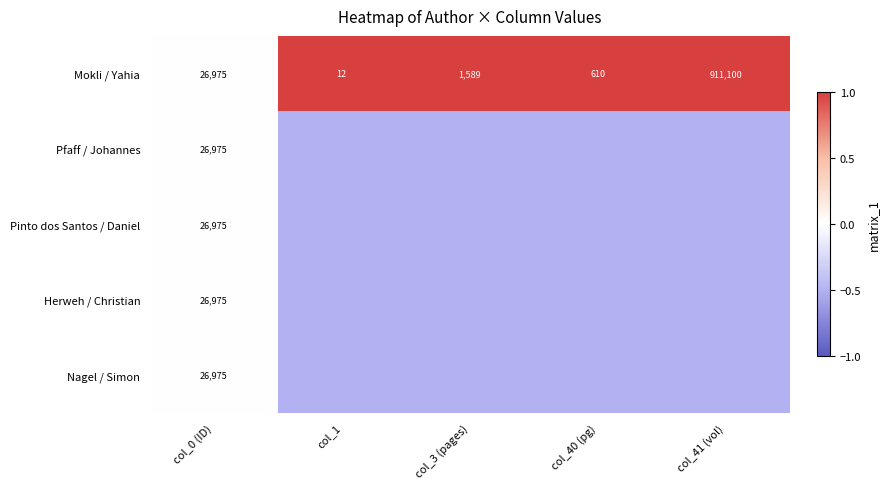

List the labels in order of Mokli / Yahia value, largest first.

col_41 (vol), col_0 (ID), col_3 (pages), col_40 (pg), col_1